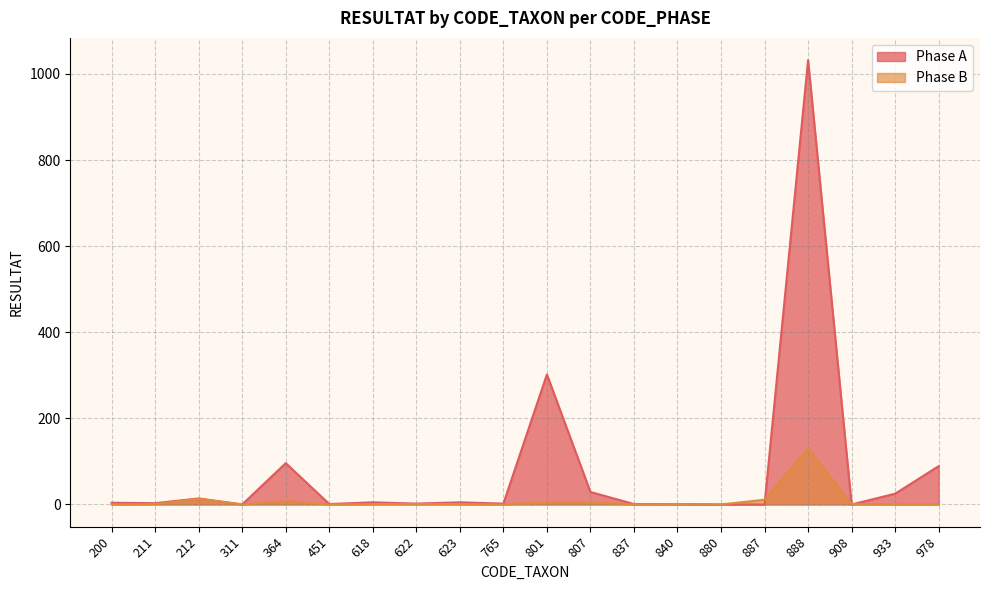

How many lines are shown in the chart?

2